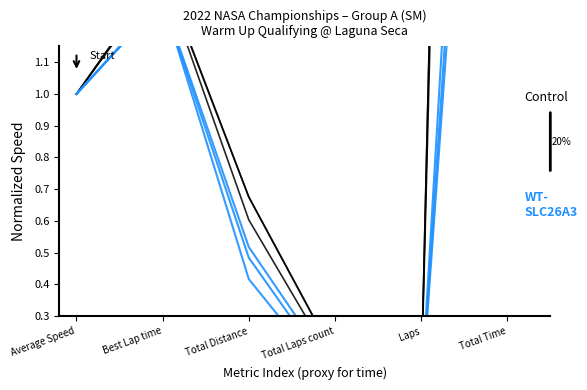

Rank the series by their average value, from lowest to highest.

WT-SLC26A3, Control